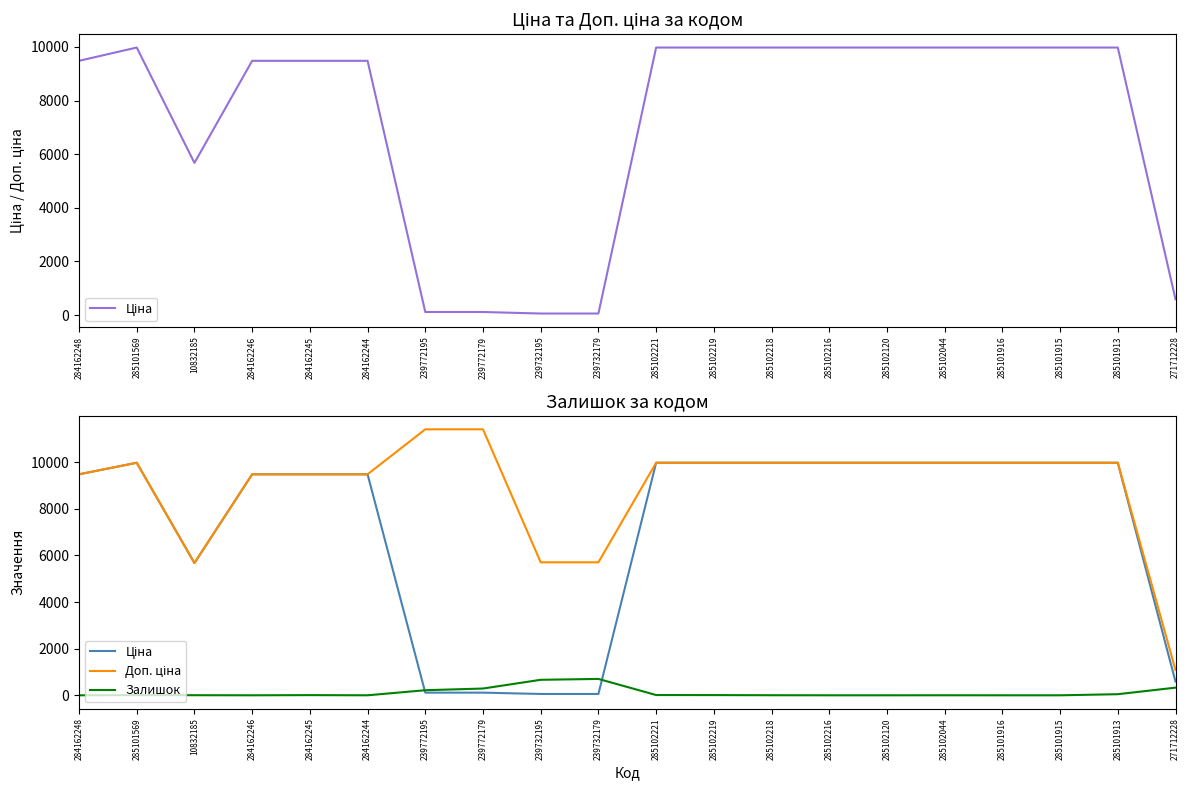

Does the chart have visible grid lines?

No